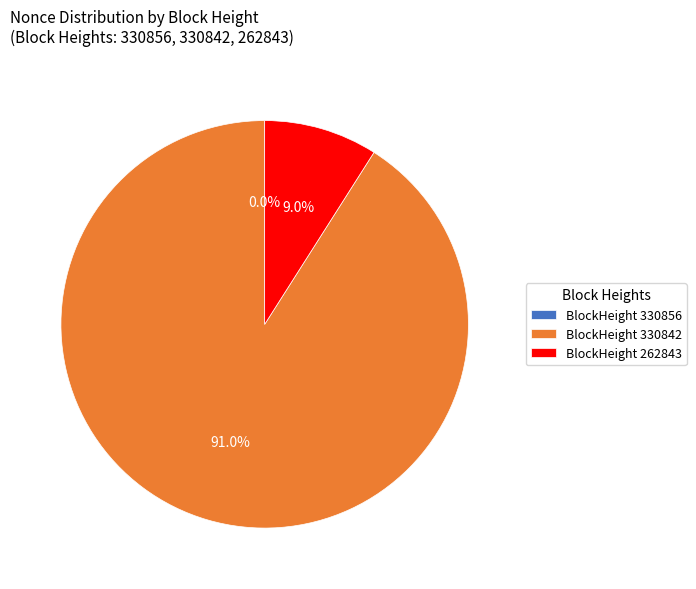

What portion of the pie excludes BlockHeight 262843?

91.0%